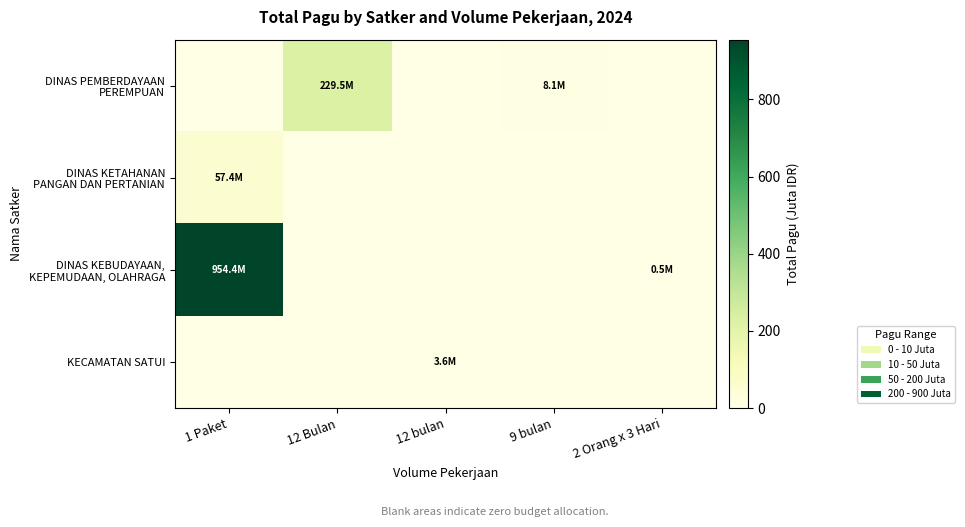

Which series has the largest total across all categories?

DINAS KEBUDAYAAN, KEPEMUDAAN, OLAHRAGA